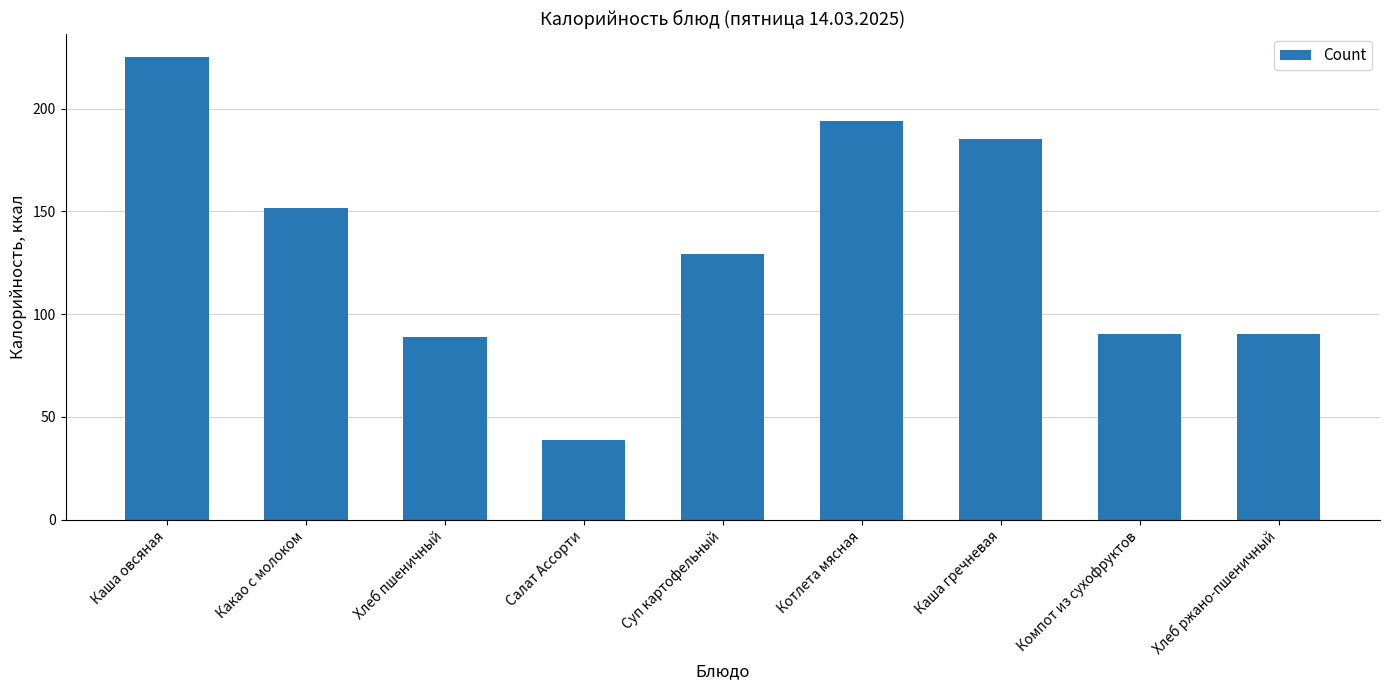

What is the label of the 5th bar from the right?

Суп картофельный